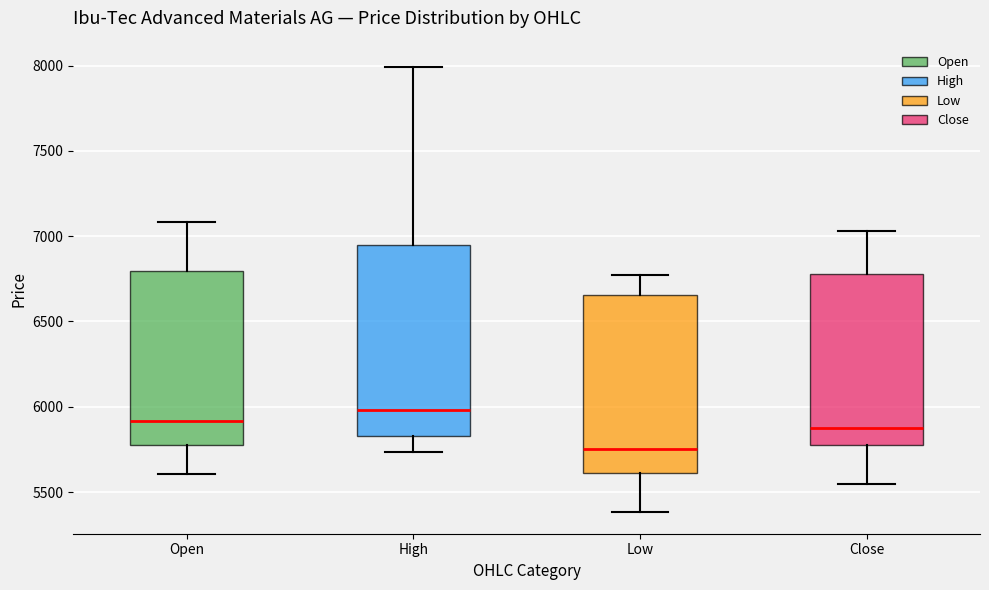

Which box is the tallest, from its lower edge to its upper edge?

High